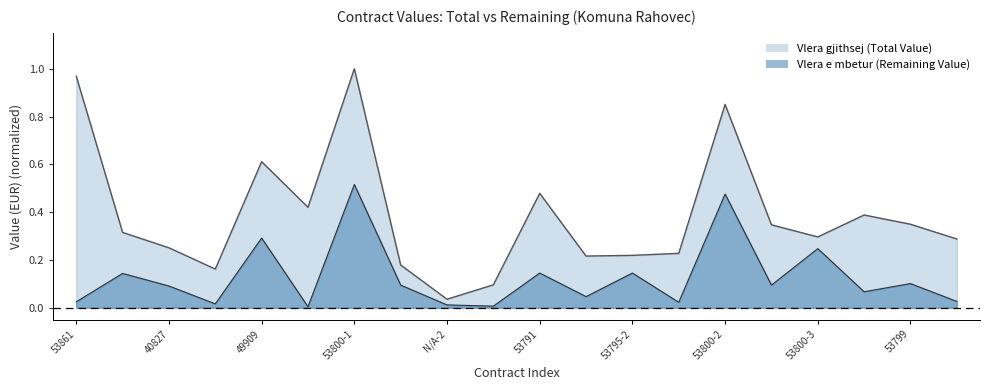

Reading left to right, list all the values displayed in this chart.

Vlera e mbetur (Remaining Value): 0.0	0.1	0.1	0.0	0.3	0.0	0.5	0.1	0.0	0.0	0.1	0.0	0.1	0.0	0.5	0.1	0.2	0.1	0.1	0.0
Vlera gjithsej (Total Value): 1.0	0.3	0.3	0.2	0.6	0.4	1.0	0.2	0.0	0.1	0.5	0.2	0.2	0.2	0.9	0.3	0.3	0.4	0.3	0.3